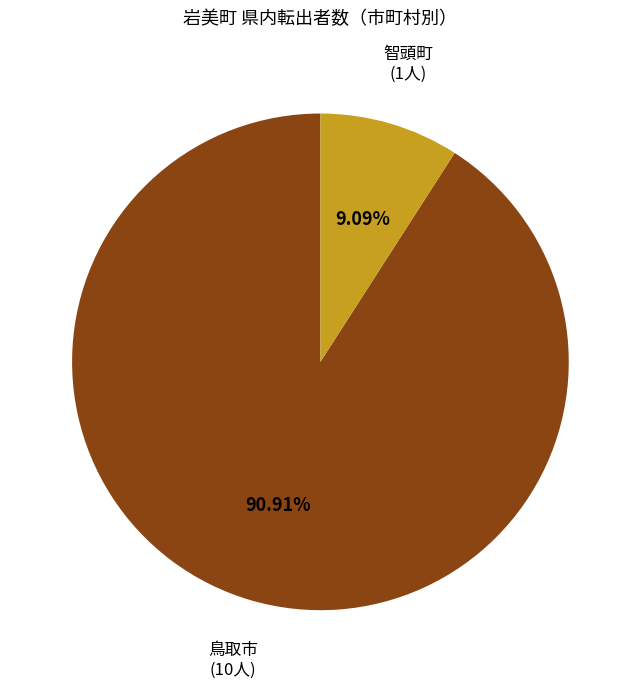

How many segments does this pie chart have?

2